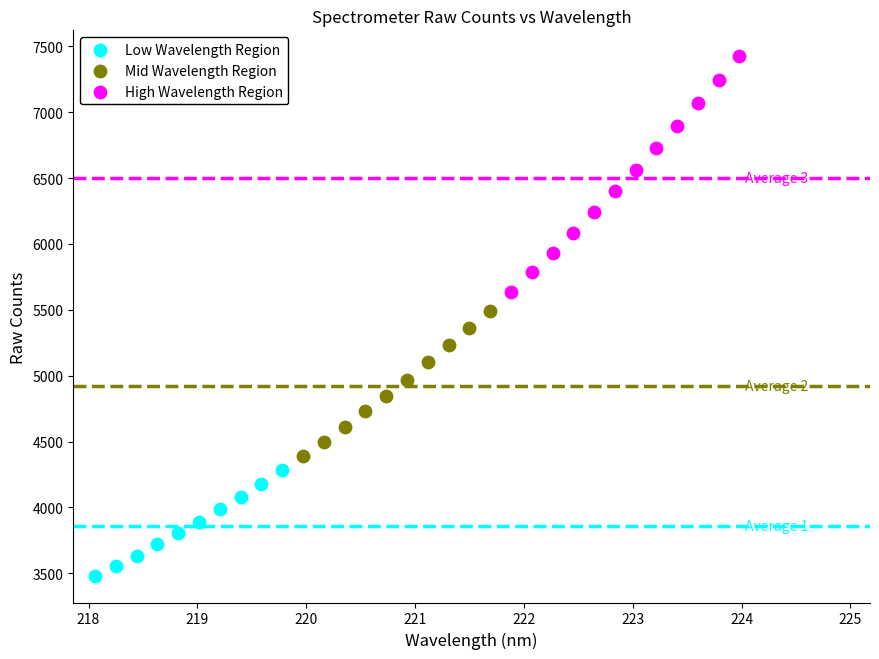

Which series contains the highest Y value?

High Wavelength Region